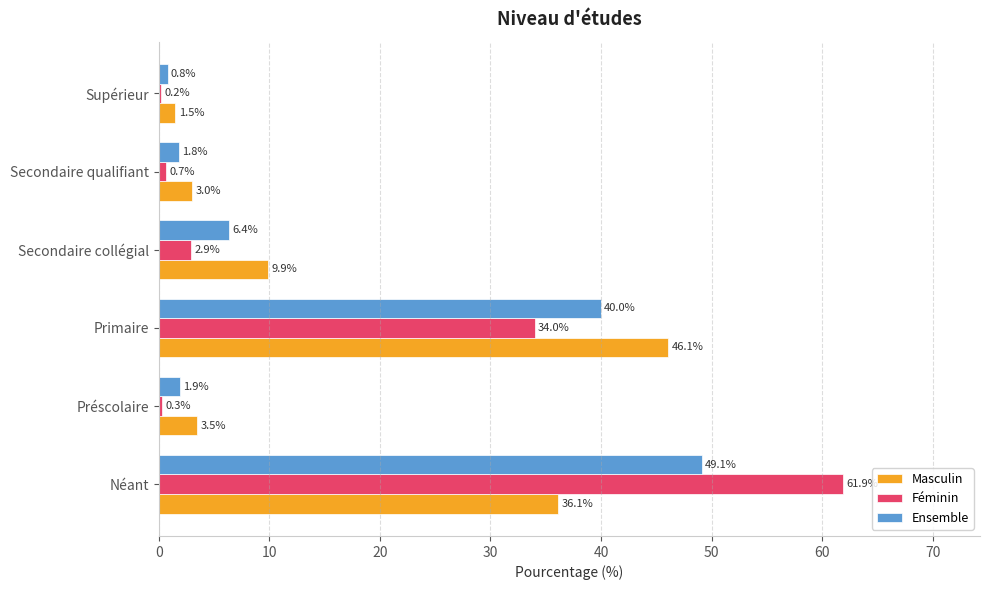

Which series has the largest total across all categories?

Masculin